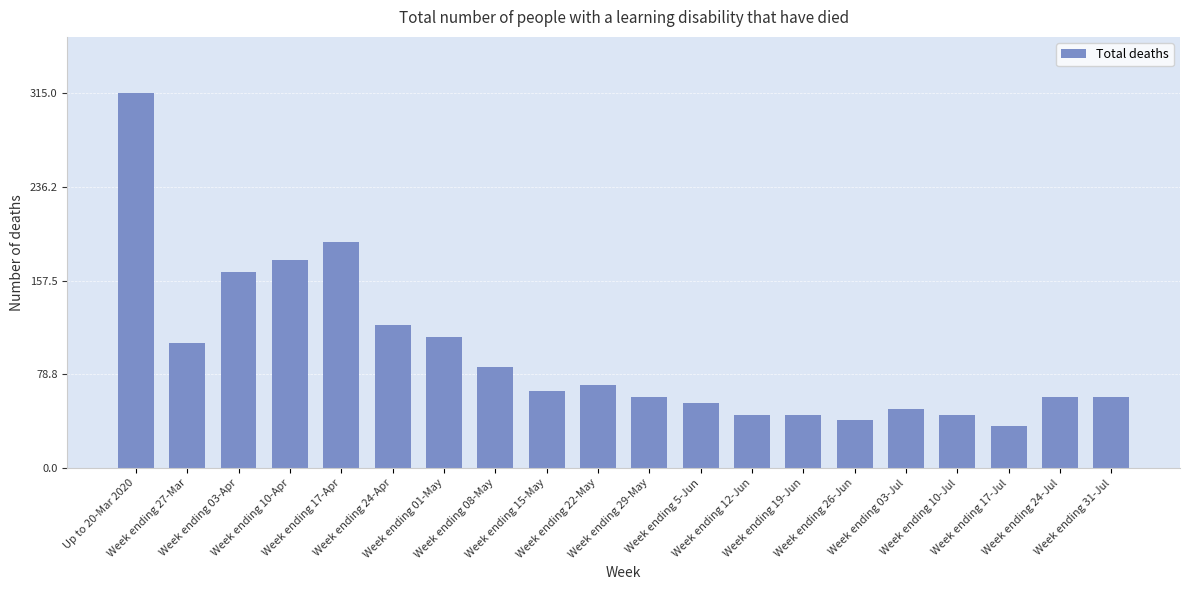

What position from the right is Week ending 26-Jun?

6